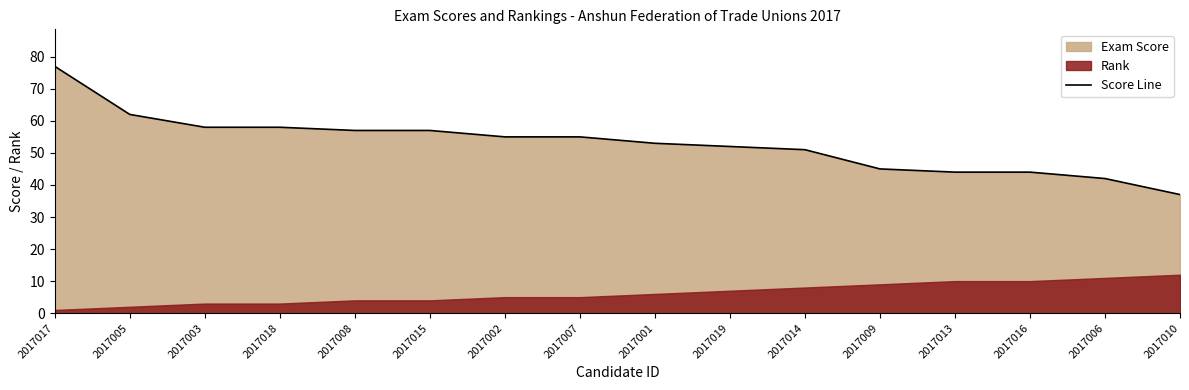

What is the label of the 7th point from the right?

2017019